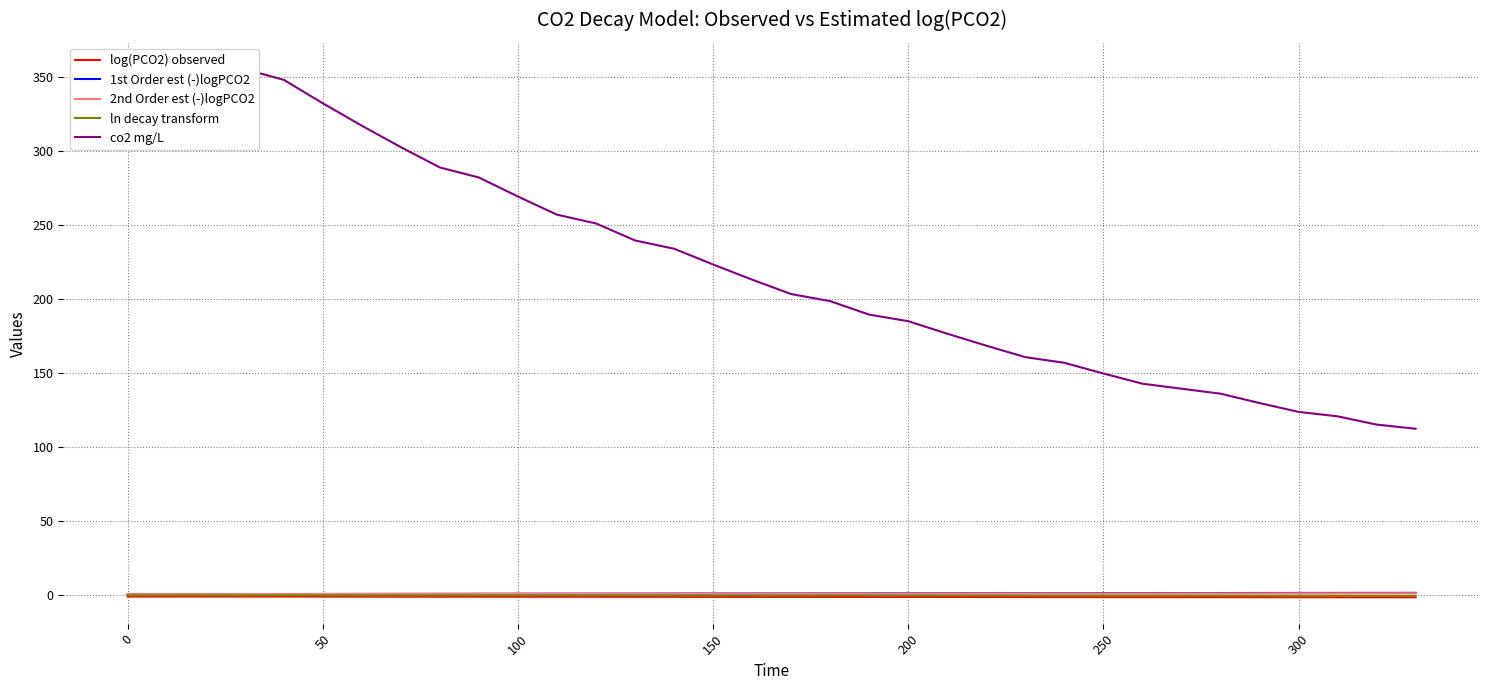

Reading left to right, list all the values displayed in this chart.

log(PCO2) observed: -0.8	-0.8	-0.8	-0.8	-0.8	-0.8	-0.8	-0.9	-0.9	-0.9	-0.9	-0.9	-0.9	-1.0	-1.0	-1.0	-1.0	-1.0	-1.1	-1.1	-1.1	-1.1	-1.1	-1.1	-1.1	-1.2	-1.2	-1.2	-1.2	-1.2	-1.2	-1.3	-1.3	-1.3
1st Order est (-)logPCO2: 0.8	0.8	0.8	0.9	0.9	0.9	1.0	1.0	1.0	1.1	1.1	1.1	1.2	1.2	1.2	1.2	1.3	1.3	1.3	1.4	1.4	1.4	1.4	1.5	1.5	1.5	1.5	1.6	1.6	1.6	1.6	1.7	1.7	1.7
2nd Order est (-)logPCO2: 0.8	0.8	0.9	0.9	0.9	0.9	0.9	1.0	1.0	1.0	1.0	1.1	1.1	1.1	1.1	1.1	1.2	1.2	1.2	1.2	1.2	1.2	1.3	1.3	1.3	1.3	1.3	1.3	1.3	1.4	1.4	1.4	1.4	1.4
ln decay transform: 0.0	0.0	0.0	0.0	-0.0	-0.0	-0.0	-0.0	-0.0	-0.1	-0.1	-0.1	-0.1	-0.1	-0.1	-0.1	-0.1	-0.1	-0.1	-0.1	-0.2	-0.2	-0.2	-0.2	-0.2	-0.2	-0.2	-0.2	-0.2	-0.2	-0.3	-0.3	-0.3	-0.3
co2 mg/L: 351.7	350.9	352.6	355.6	348.4	332.6	317.4	302.9	289.2	282.4	269.5	257.3	251.3	239.8	234.3	223.6	213.4	203.6	198.8	189.7	185.3	176.8	168.7	161.0	157.2	150.0	143.0	139.7	136.3	130.0	124.0	121.0	115.4	112.6